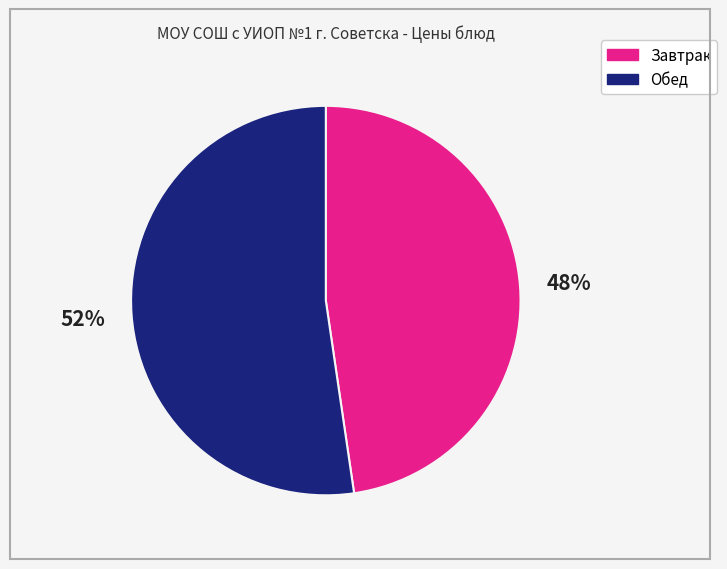

Does any single category account for the majority?

Yes